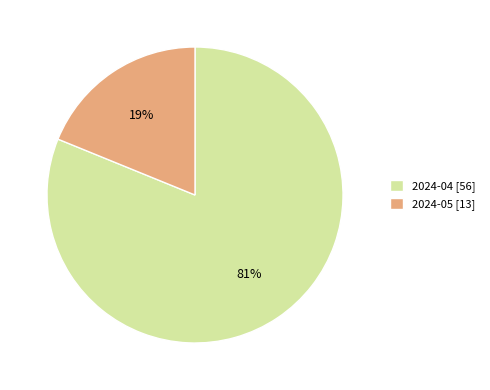

Rank the categories by value from lowest to highest.

2024-05 [13], 2024-04 [56]